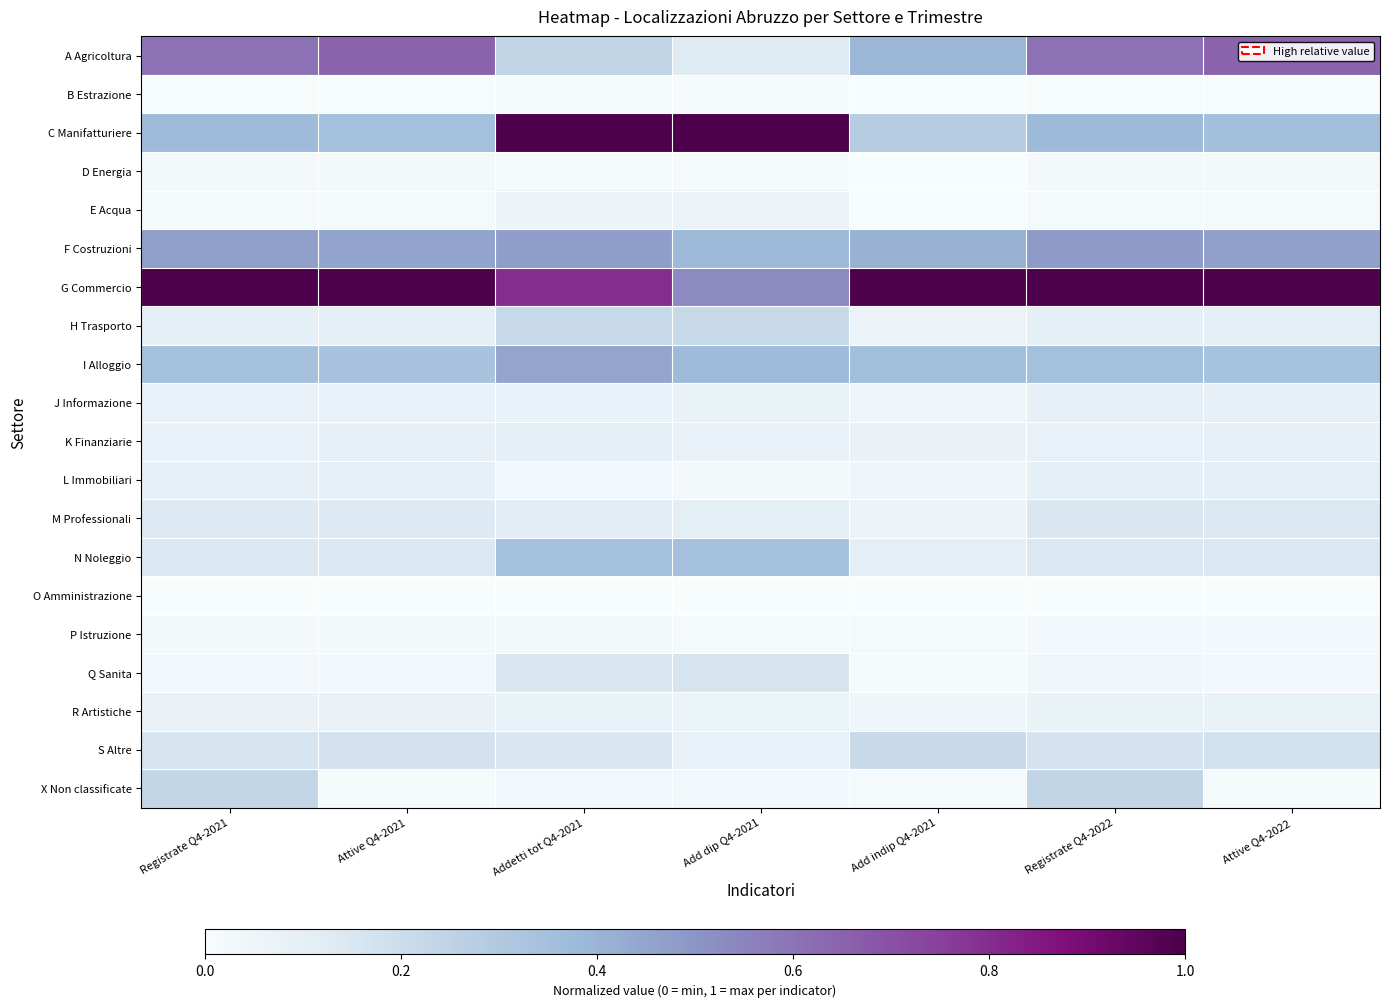

At how many categories does at least one series exceed 0?

7